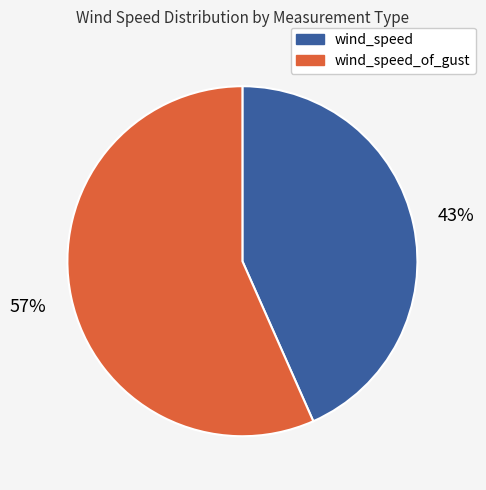

Does any single category account for the majority?

Yes